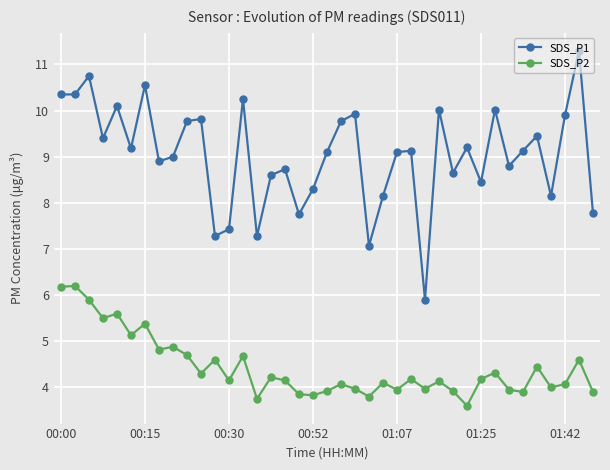

True or false: SDS_P2 has more than 0 interior local peaks.

True